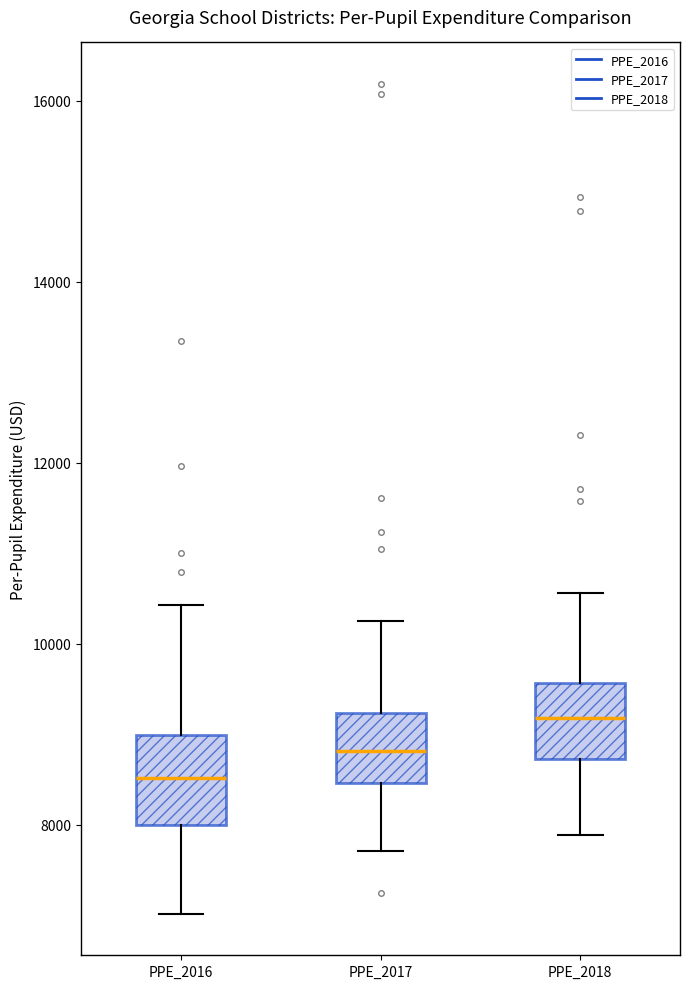

Where does the upper whisker of the box for PPE_2018 end on the y-axis? The values are not printed on the chart, so give them approximately, as read against the axis.

10600